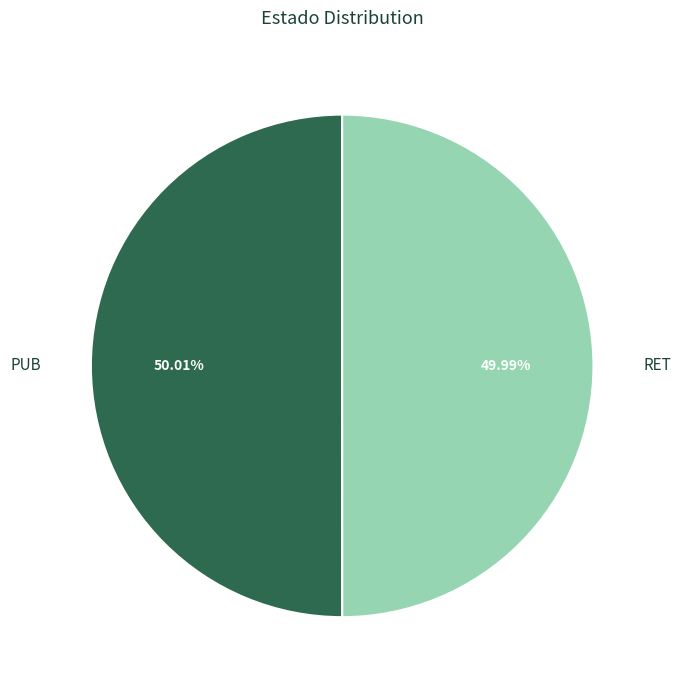

What is the ratio of the value at RET to the value at PUB?

1.0